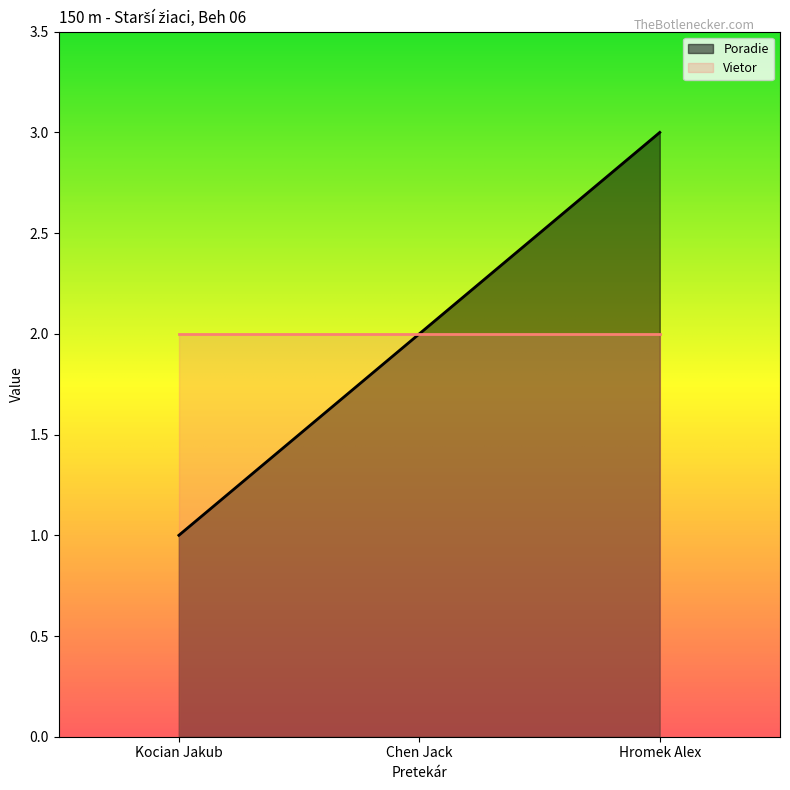

How many lines are shown in the chart?

2